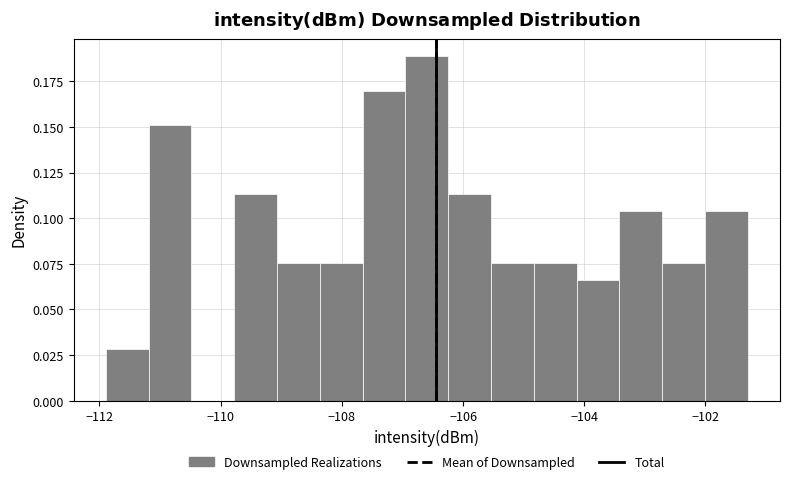

Read against the x-axis, roughly where is the centre of the tallest bar?

-106.6